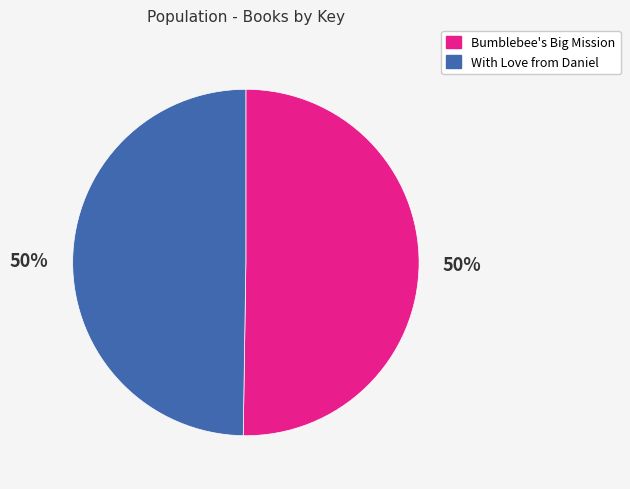

What percentage is the Bumblebee's Big Mission slice, to the nearest percent?

50%